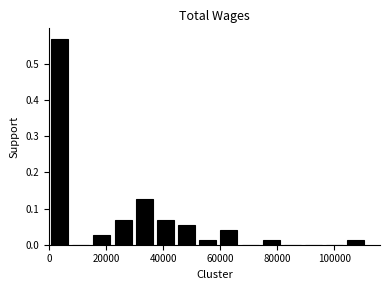

Around what value on the x-axis is the tallest bar? Give the approximate position of its centre, as read against the axis.

4000